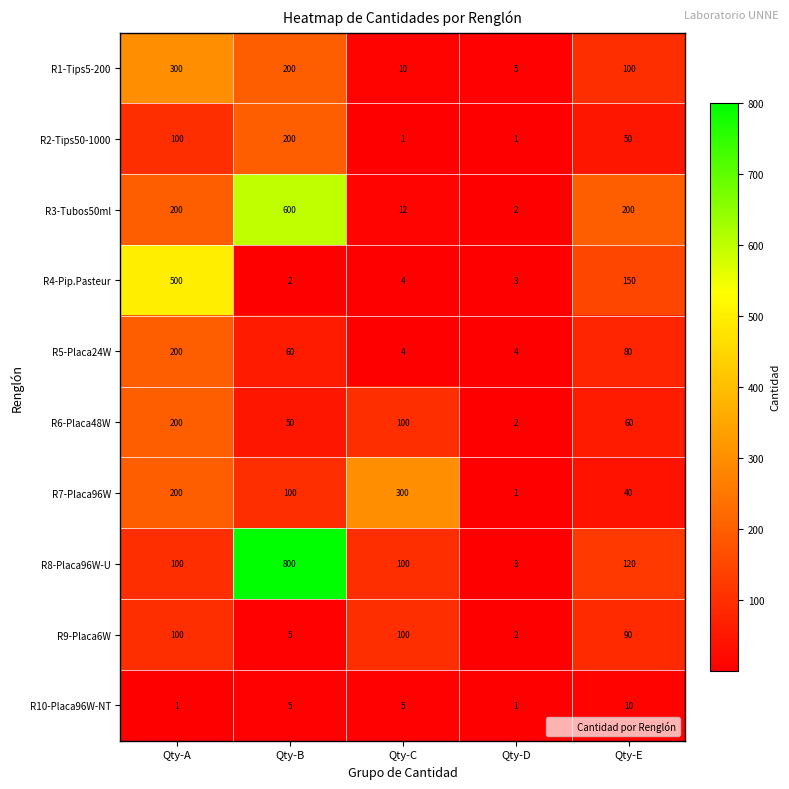

What is the sum of the R6-Placa48W values at Qty-E and Qty-D?

62